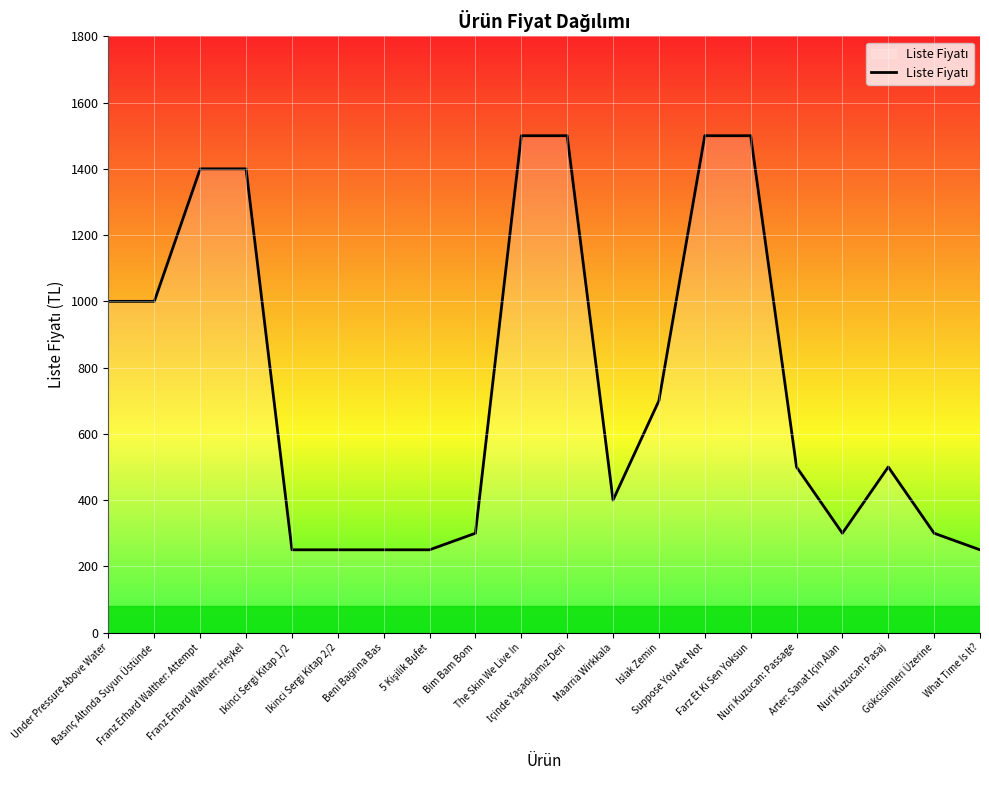

What is the greatest value displayed?

1500